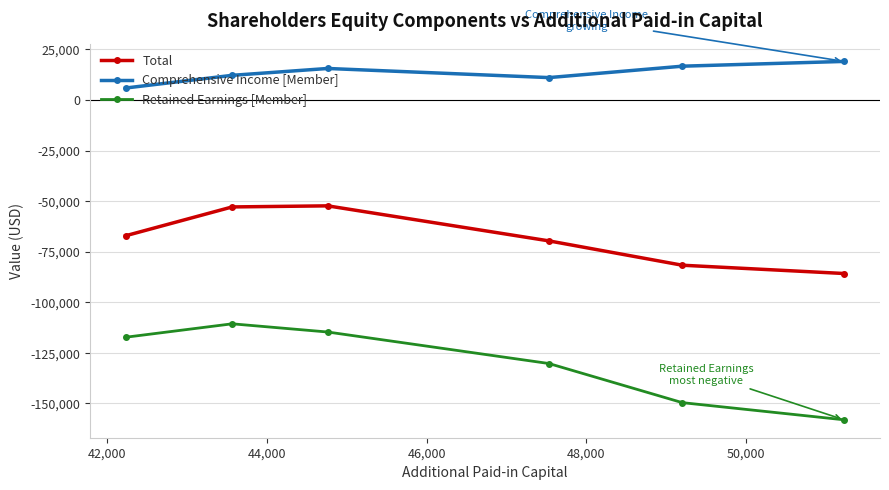

List the series in order of their peak value, highest first.

Comprehensive Income [Member], Total, Retained Earnings [Member]